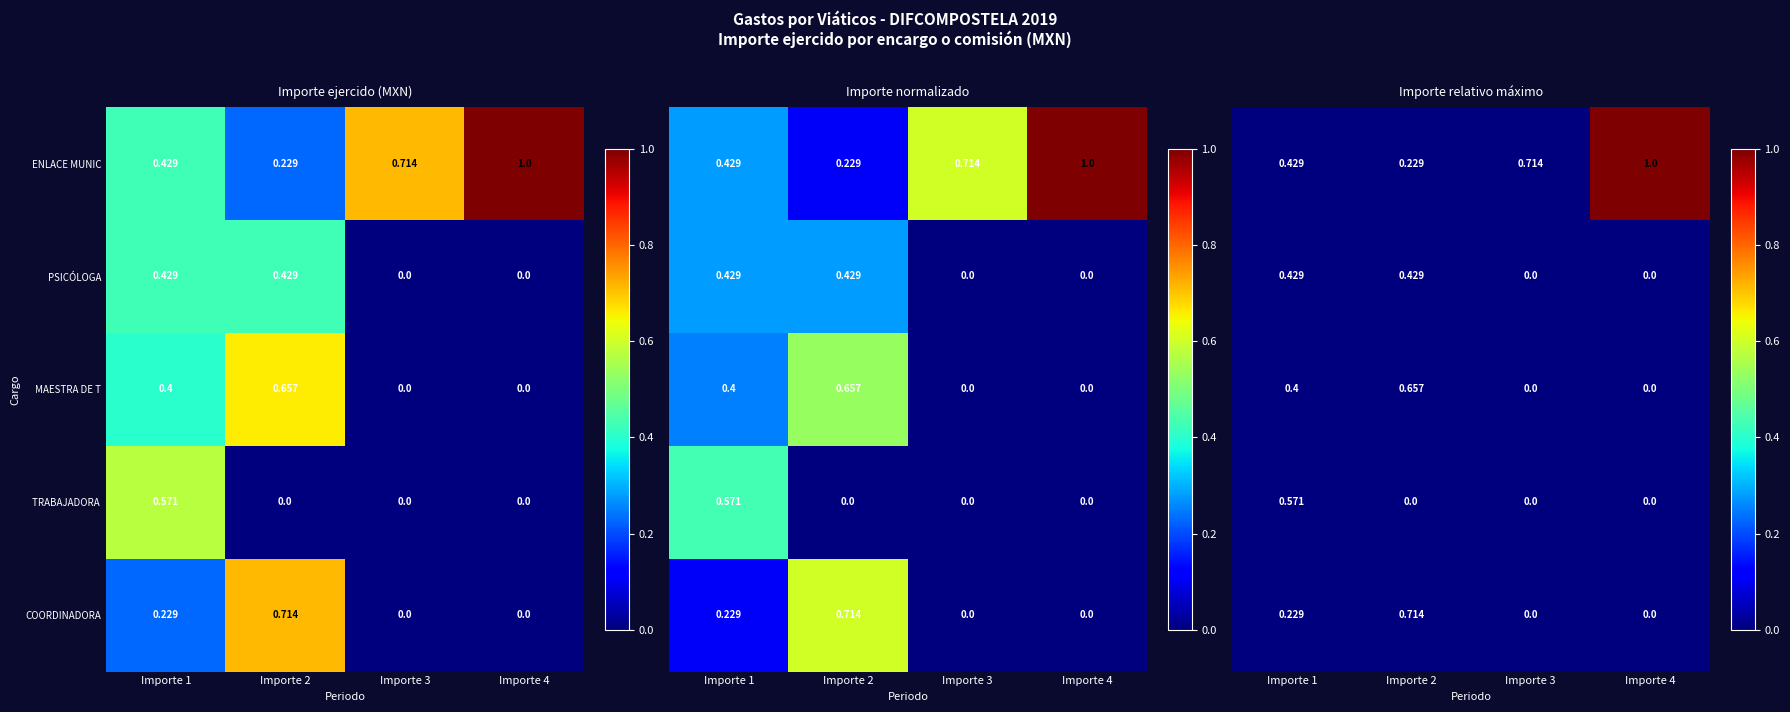

Which has a higher value, Importe 3 or Importe 1?

Importe 3